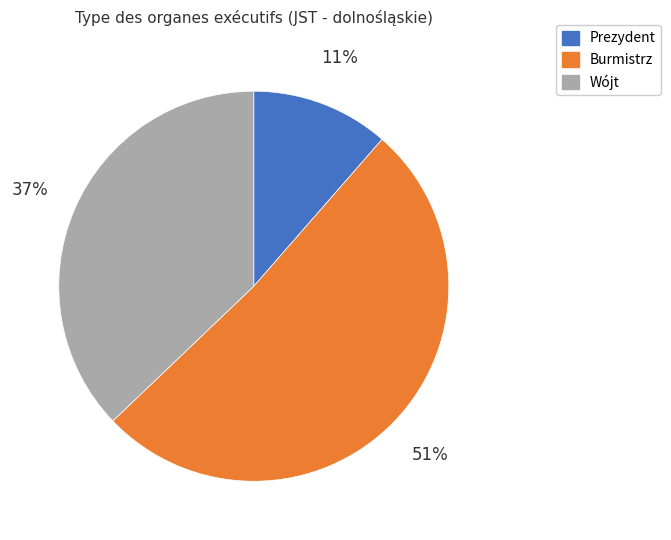

Combined, do Prezydent and Burmistrz account for over 50%?

Yes